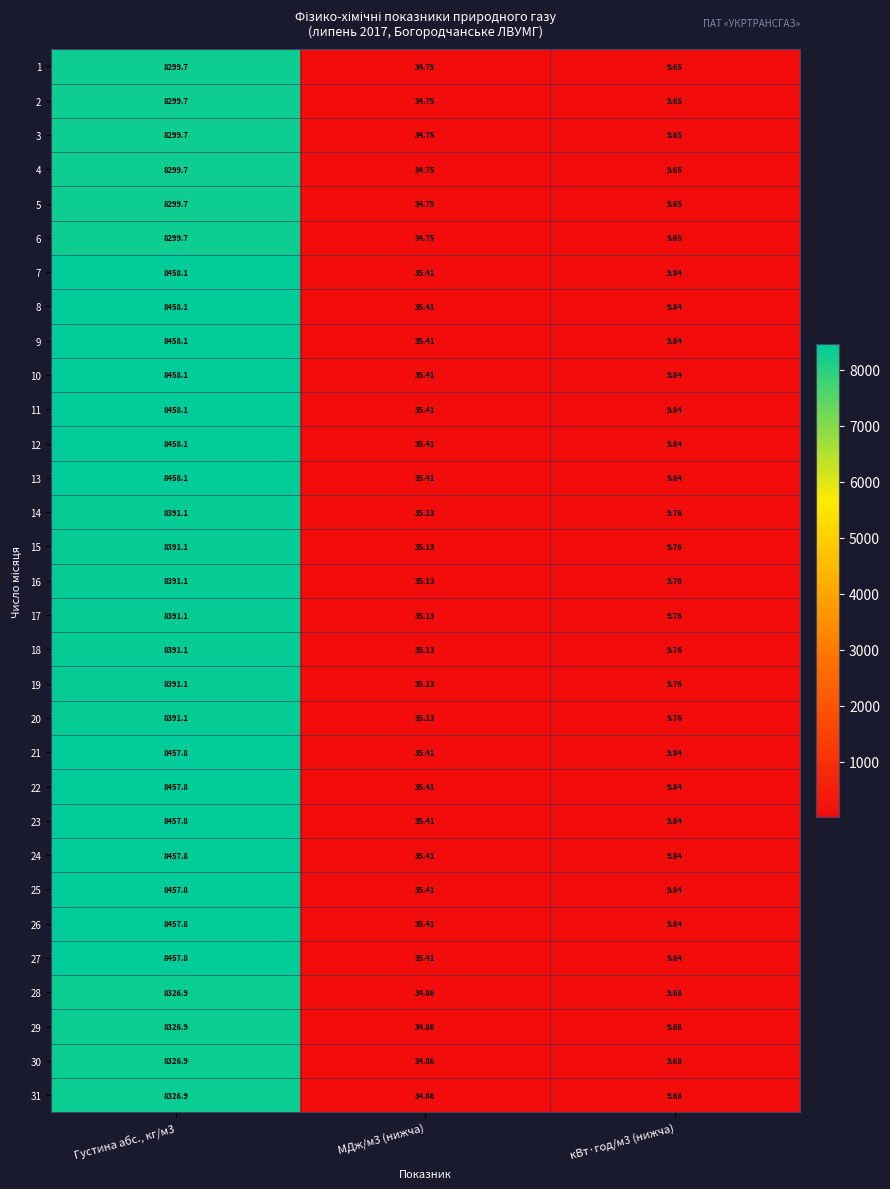

Is the value of 10 at МДж/м3 (нижча) greater than the value of 17 at кВт·год/м3 (нижча)?

Yes